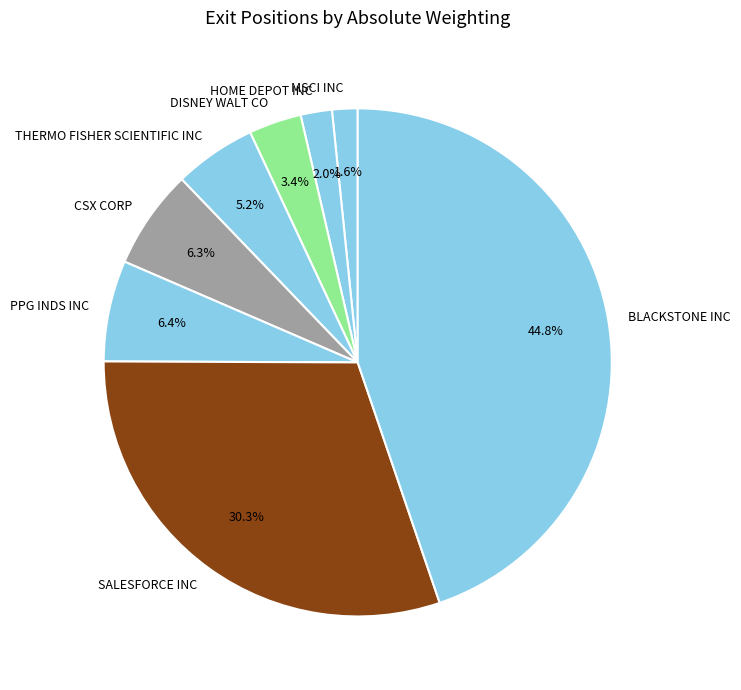

What percentage do BLACKSTONE INC and PPG INDS INC together represent?

51.2%